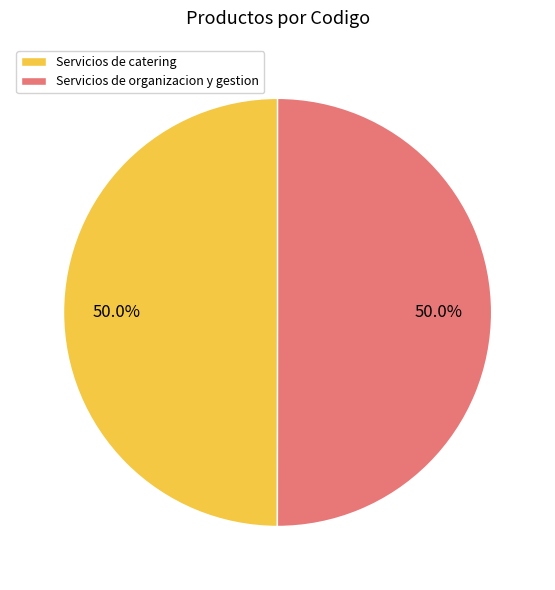

What percentage do Servicios de organizacion y gestion and Servicios de catering together represent?

100.0%